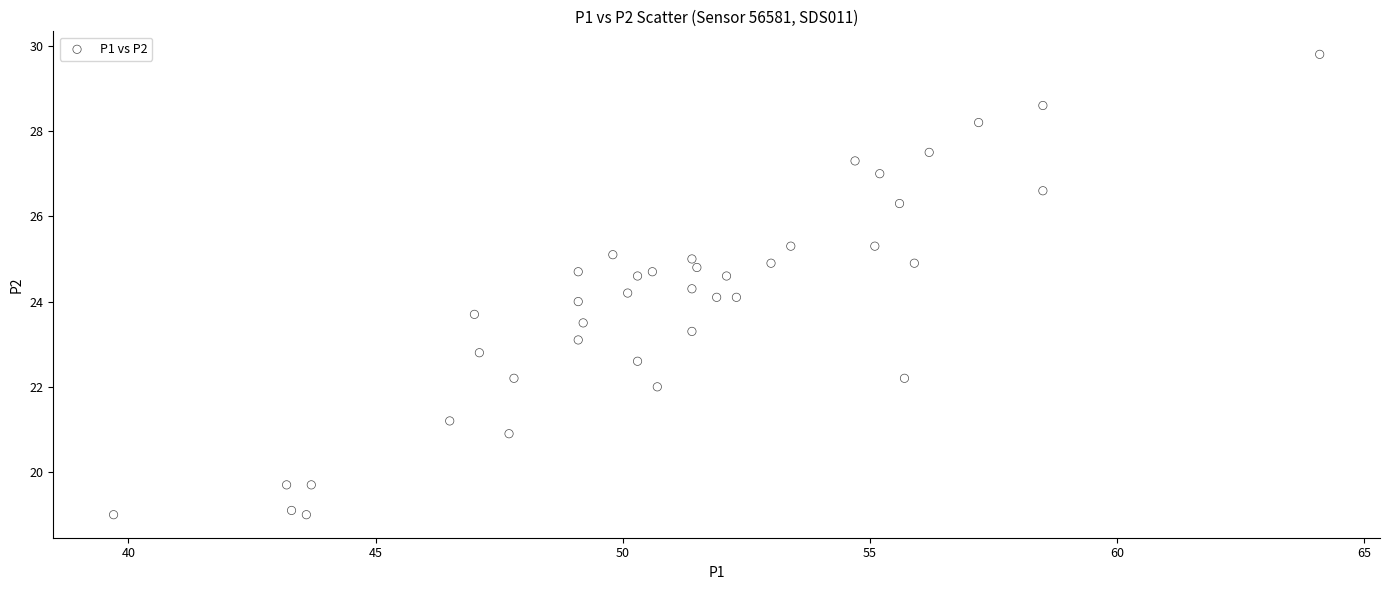

What is the range of X values (max minus min)?

24.4